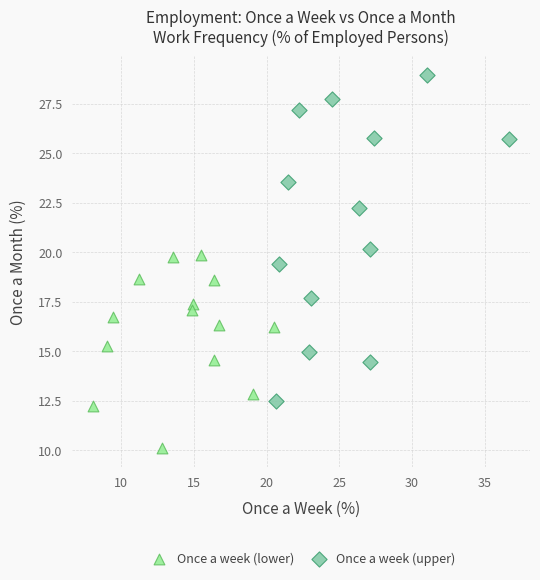

What are all the series names shown in the legend?

Once a week (lower), Once a week (upper)